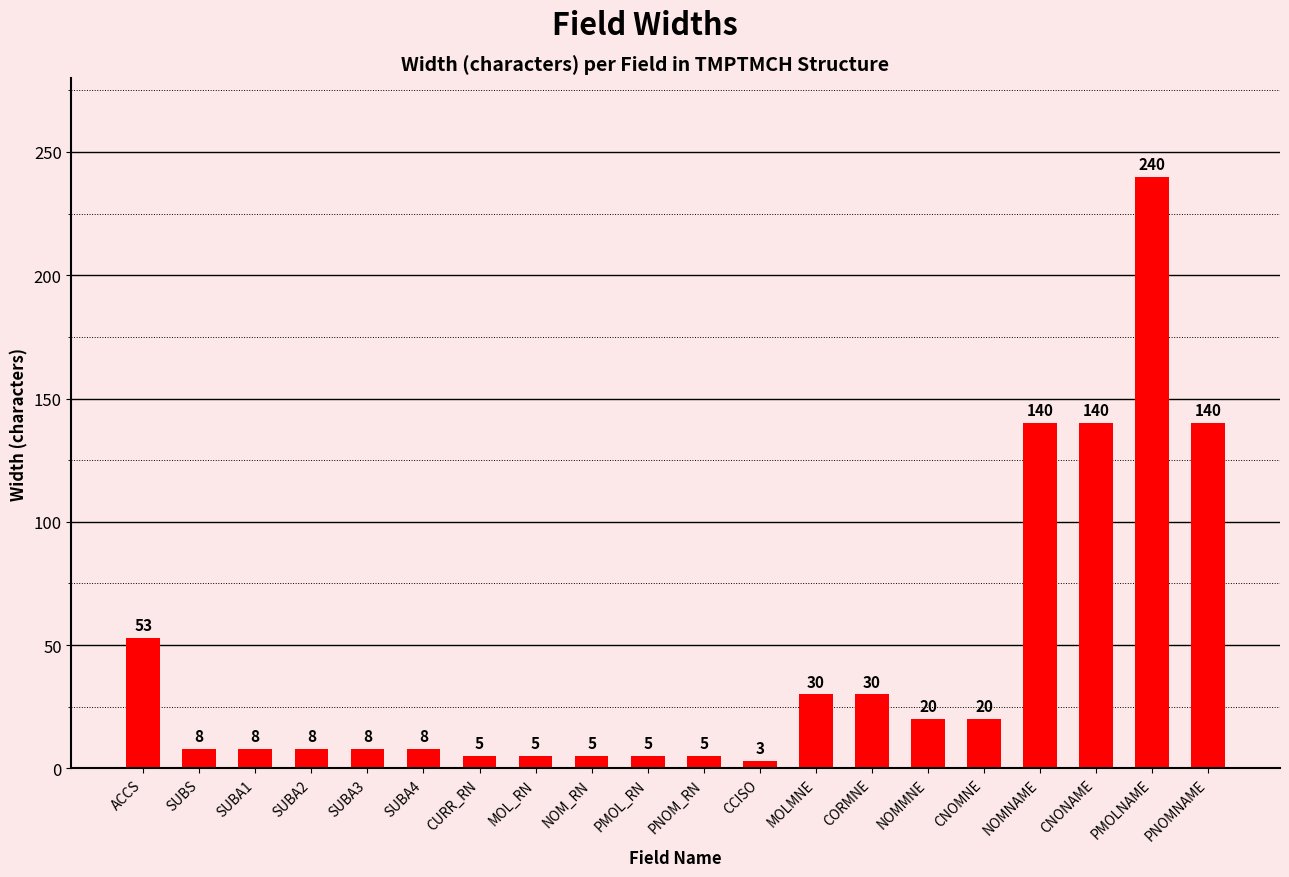

The value at SUBA3 is 8. True or false?

True